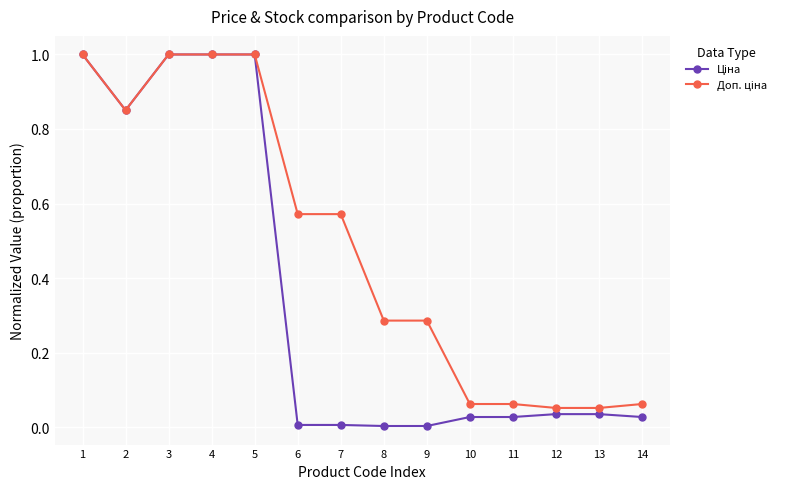

What is the maximum value shown in the chart?

1.0